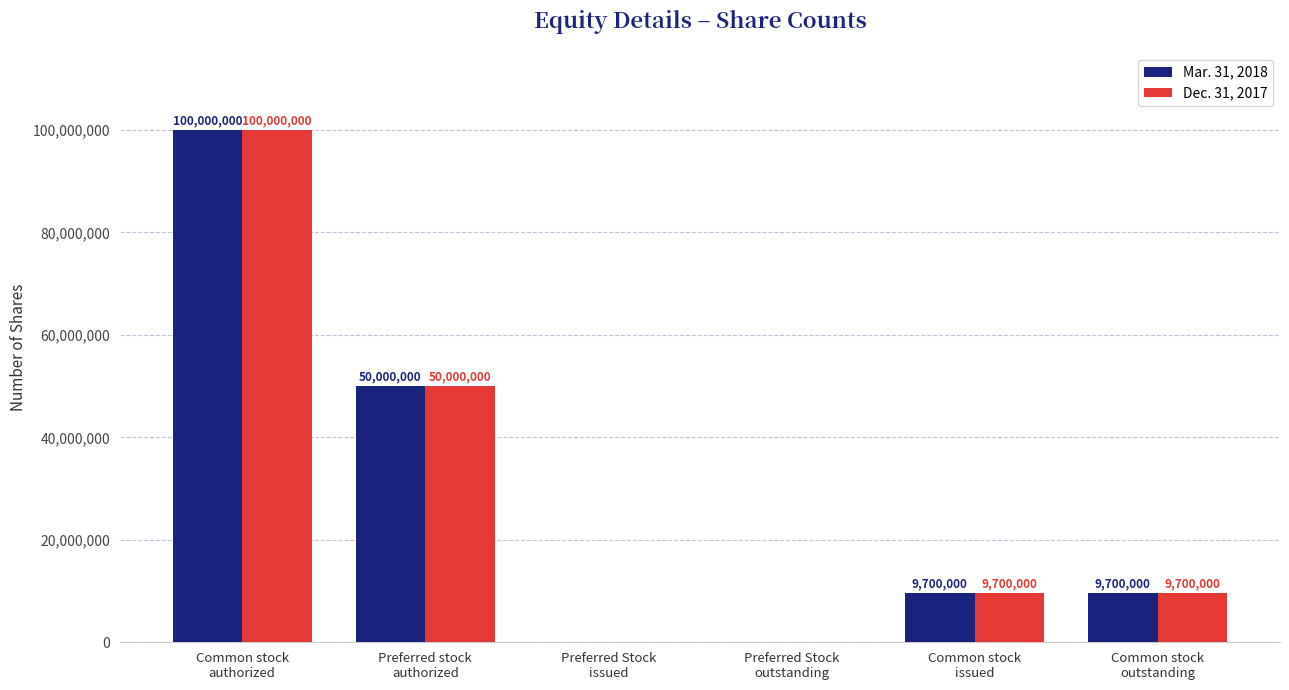

What is the sum of all Mar. 31, 2018 values?

169400000